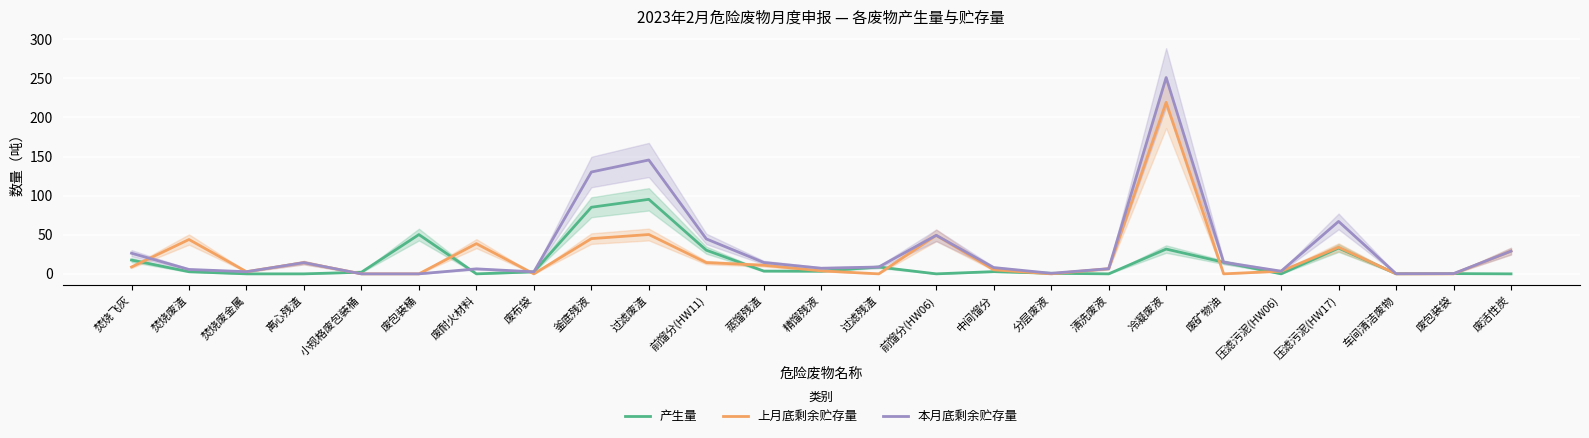

Where is 产生量 nearest to the value 47?

废包装桶